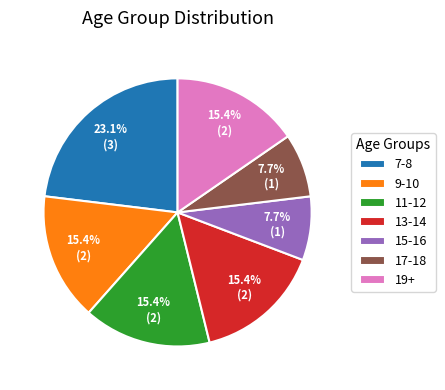

How many slices are in this pie chart?

7